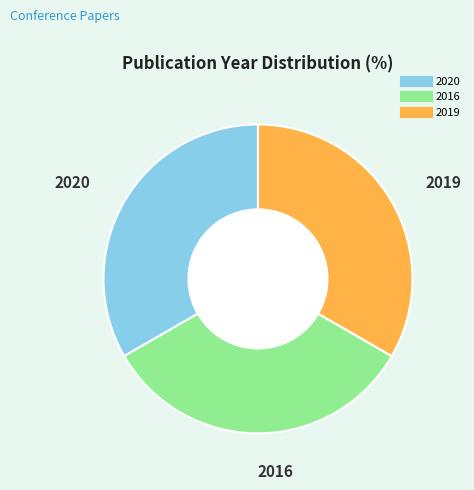

Is the sum of 2016 and 2020 greater than half?

Yes